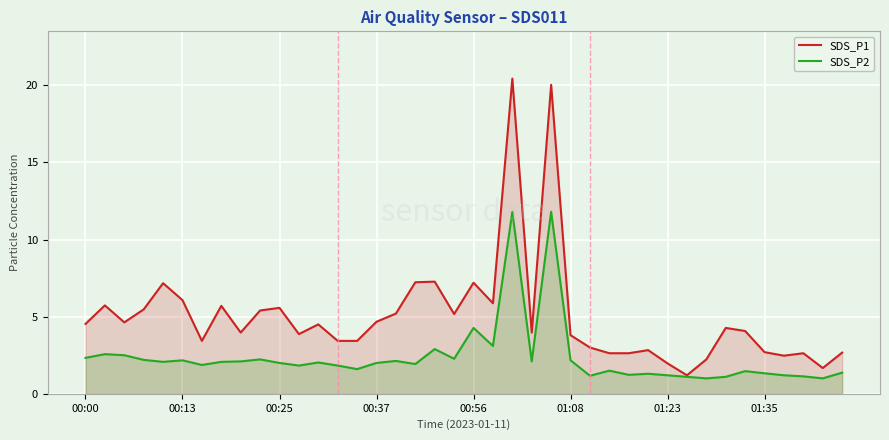

What is the smallest value displayed?

1.0